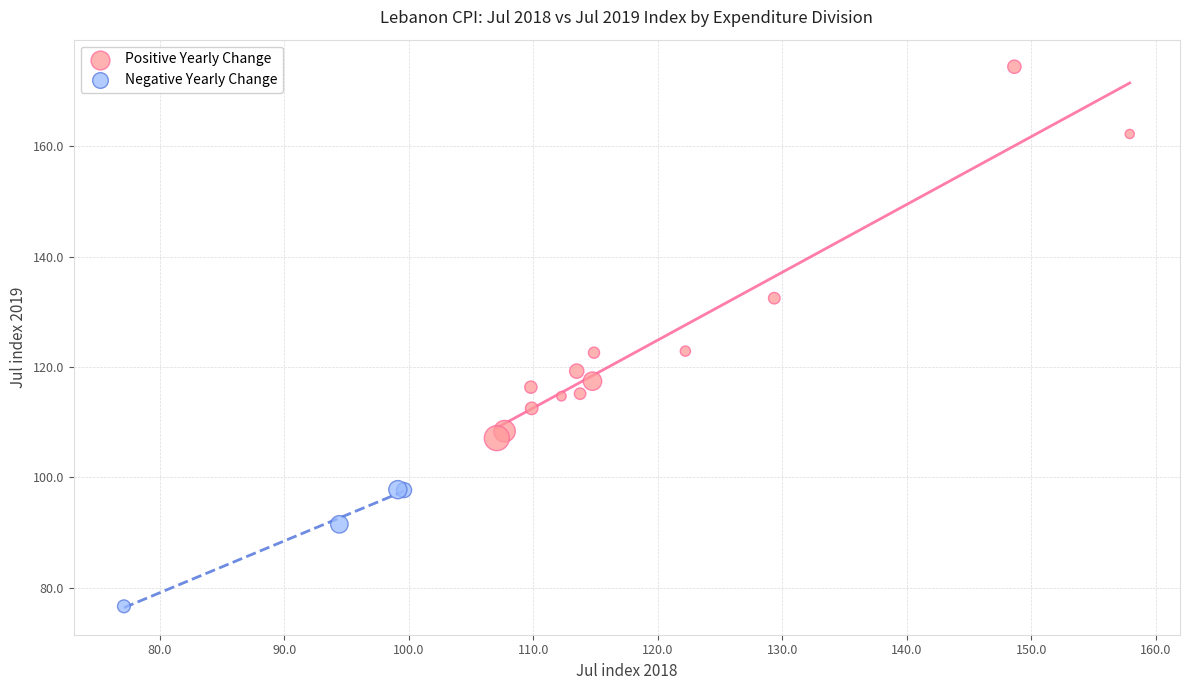

Which series contains the highest Y value?

Positive Yearly Change